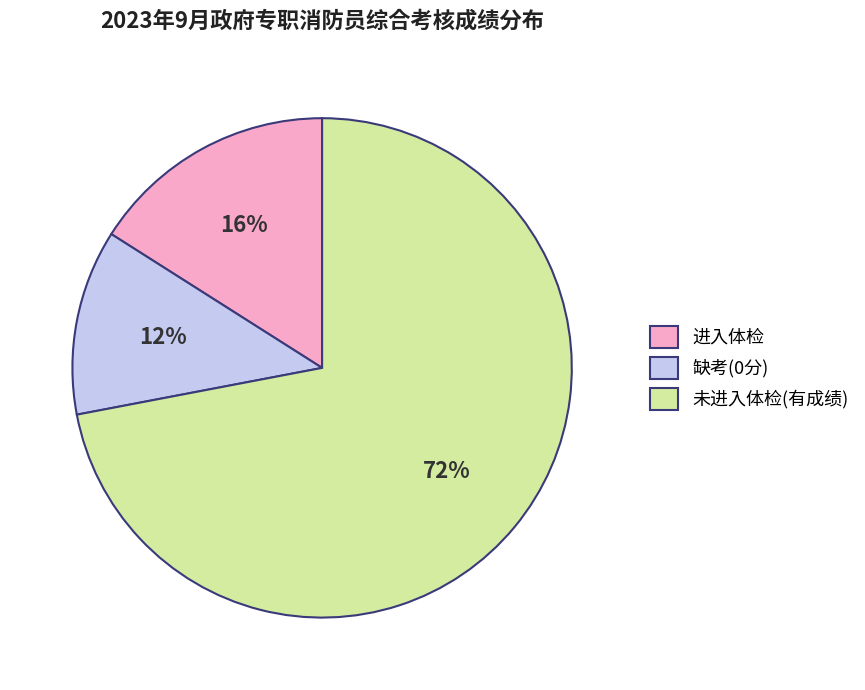

Between 缺考(0分) and 未进入体检(有成绩), which is larger?

未进入体检(有成绩)